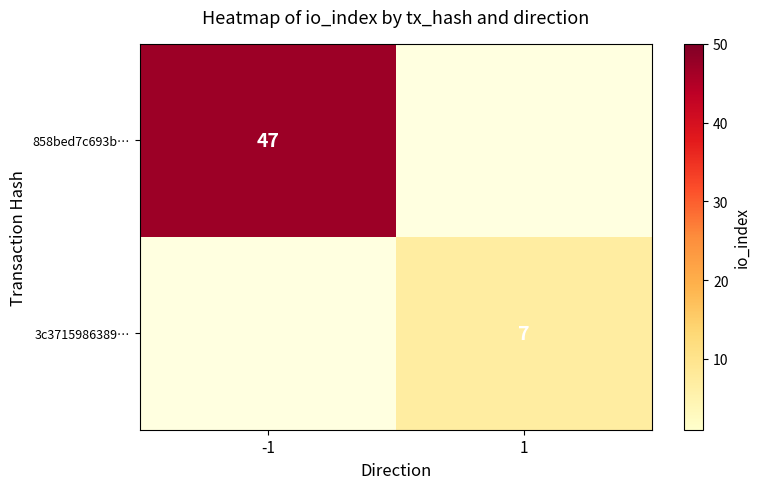

Is it true that 3c3715986389… equals 7 at 1?

True